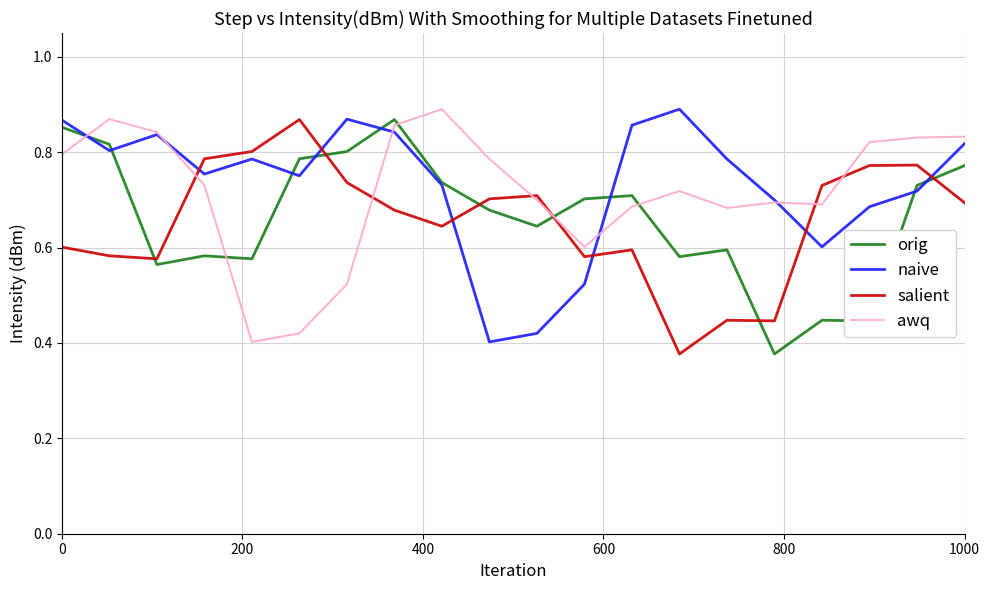

Which series ends up on top after the final intersection of salient and orig?

orig